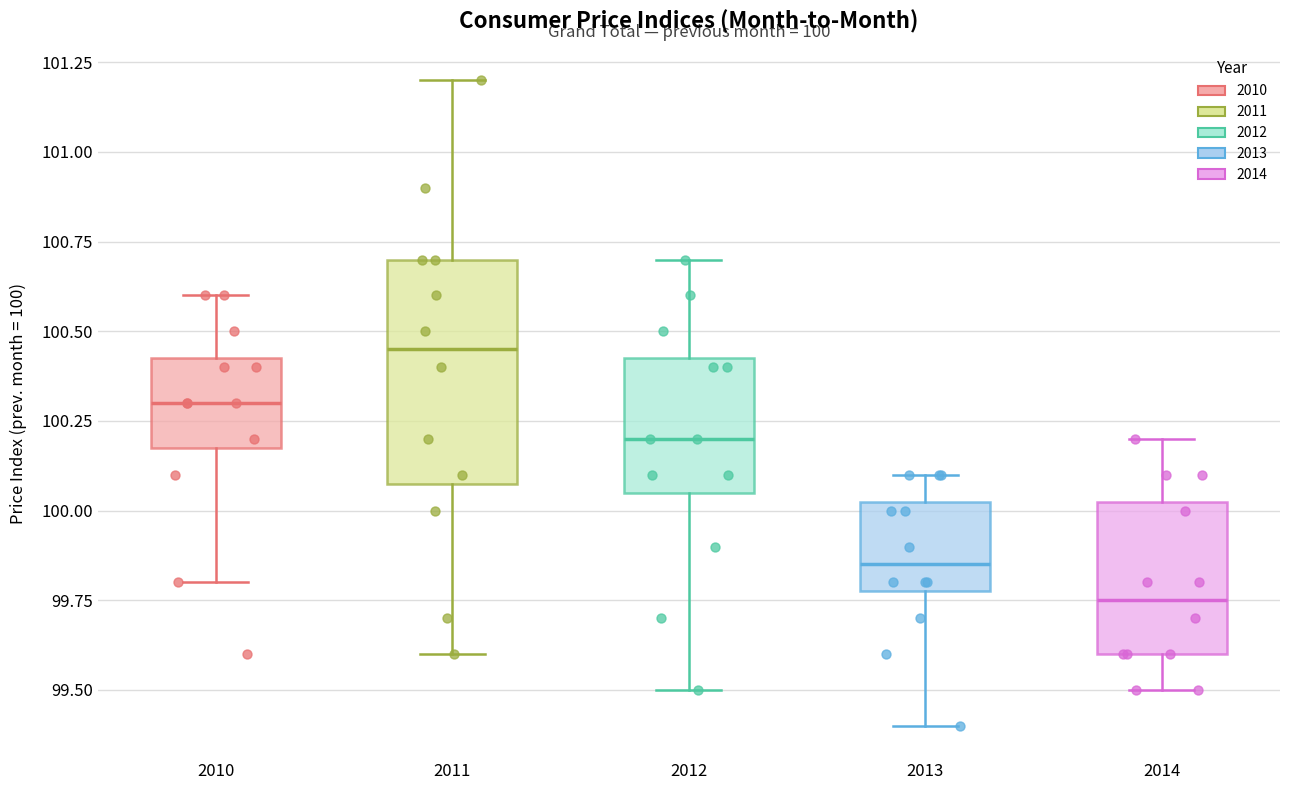

Which box is the tallest, from its lower edge to its upper edge?

2011